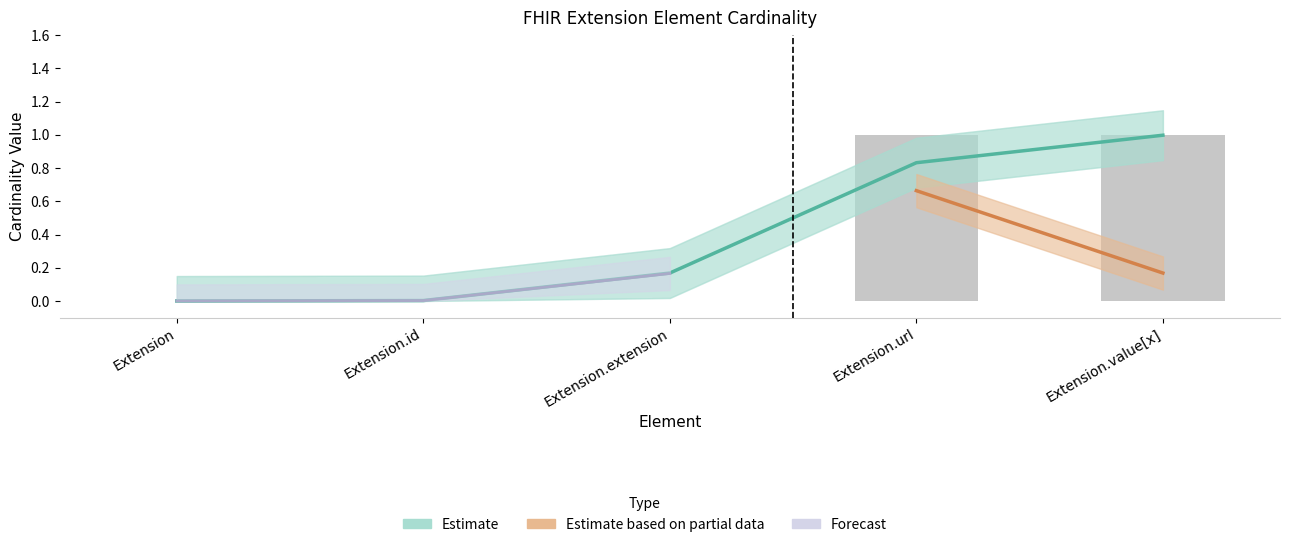

The chart shows a value of 0 at Extension.id. True or false?

False